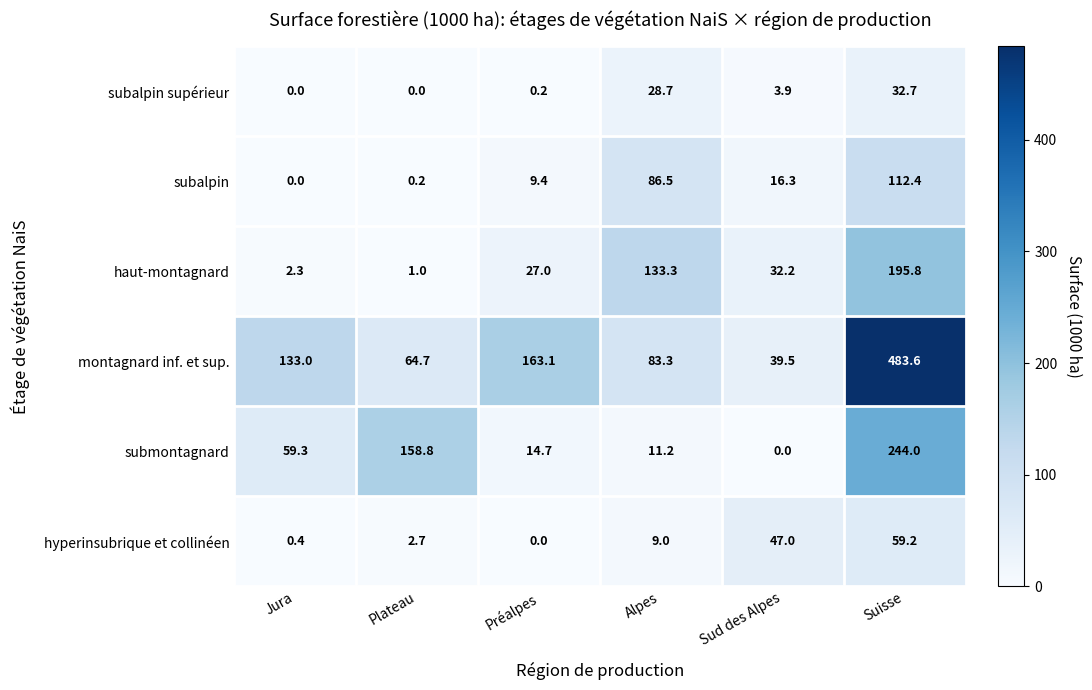

Read the subalpin supérieur value at Alpes.

28.7